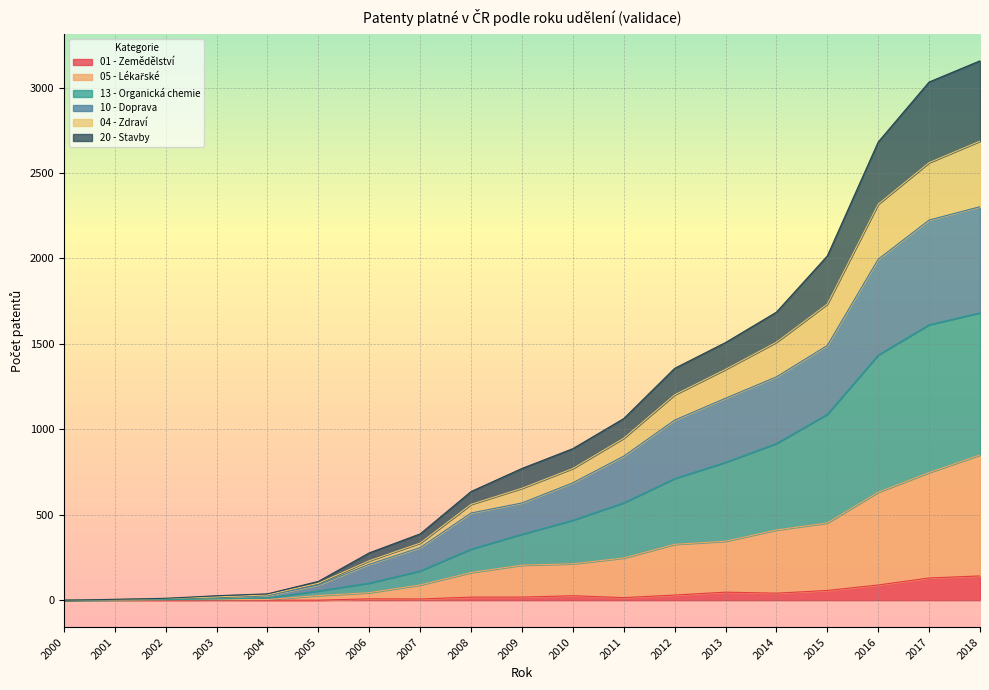

What is the difference between the highest and lowest values at 2005?

110